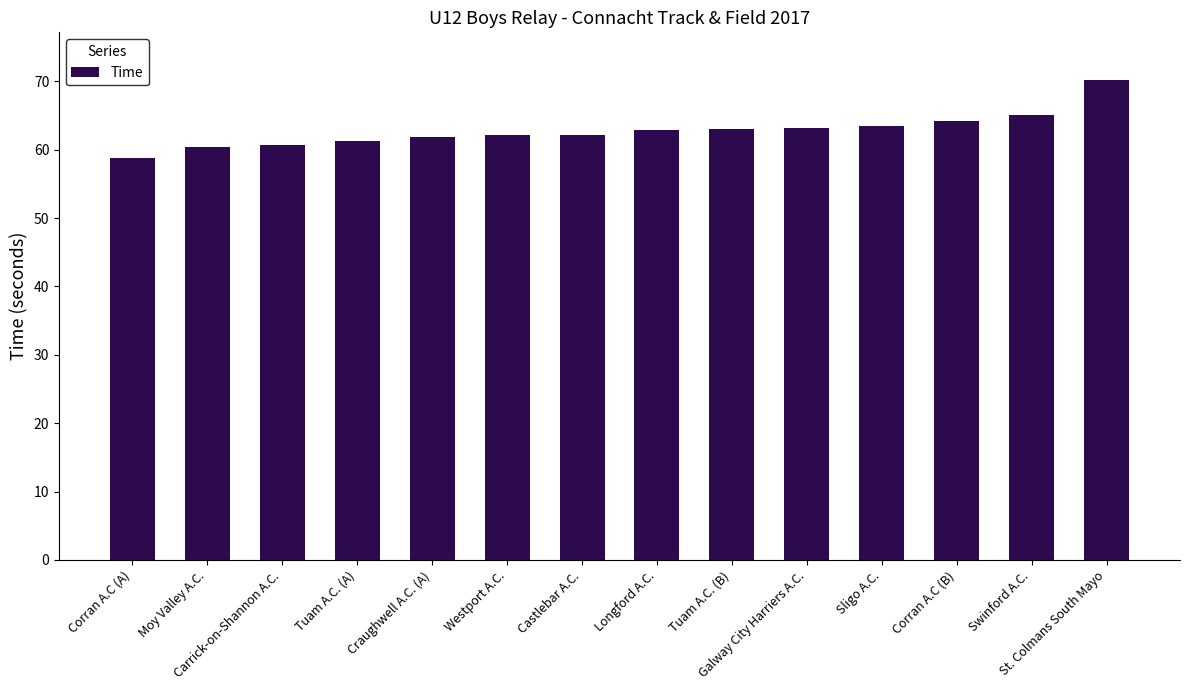

What is the change in value from Tuam A.C. (A) to Castlebar A.C.?

+0.9